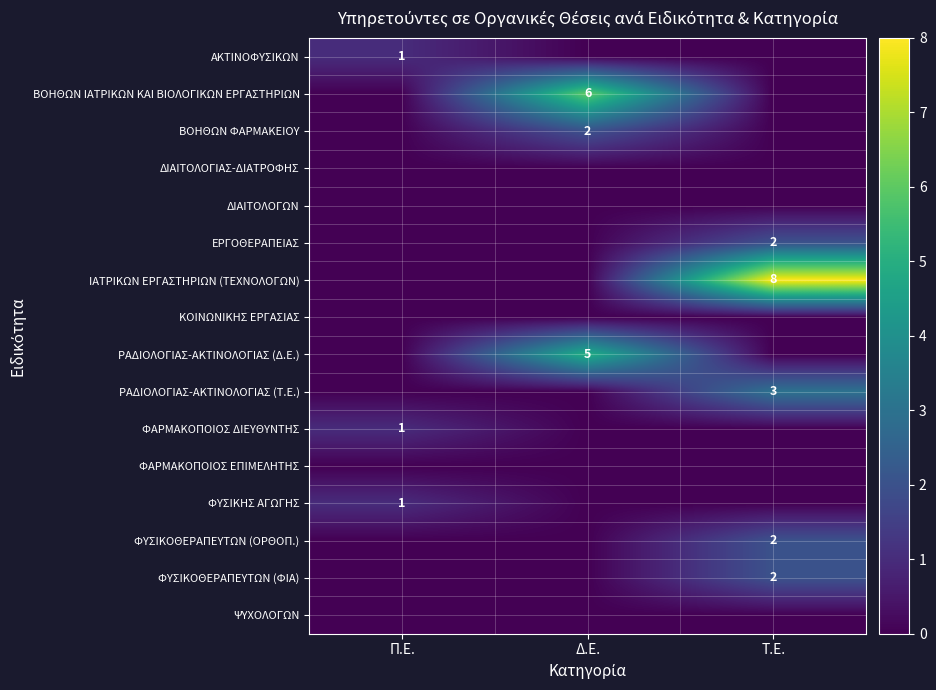

Which has a higher value, Τ.Ε. or Π.Ε.?

Π.Ε.